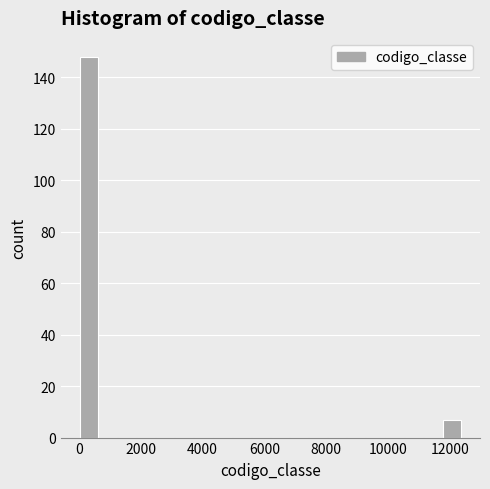

Around what value on the x-axis is the tallest bar? Give the approximate position of its centre, as read against the axis.

400